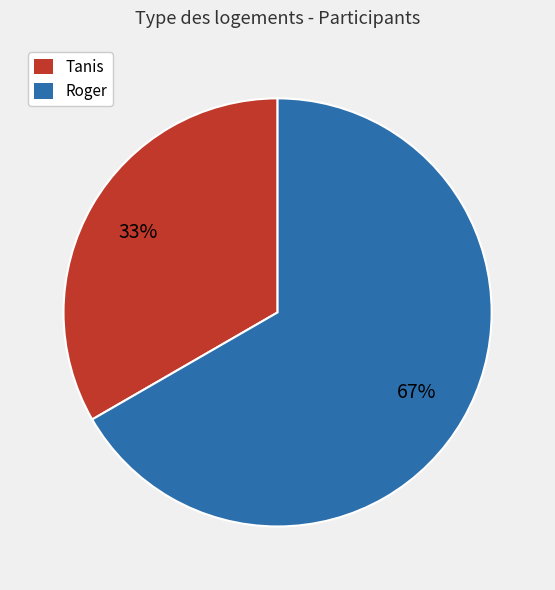

Which category accounts for the majority?

Roger